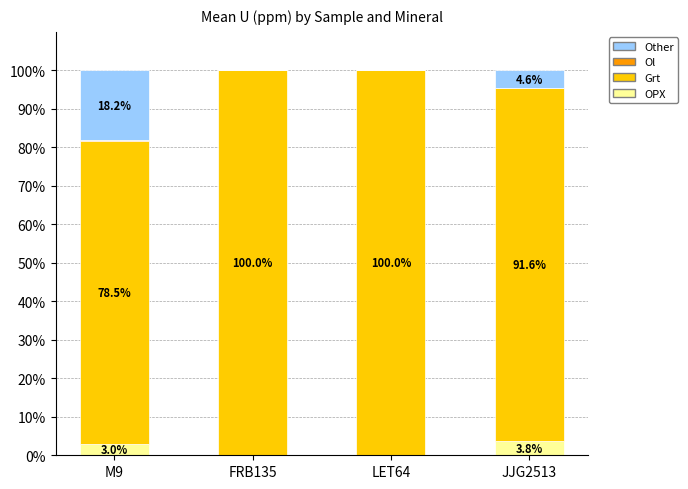

At which label does OPX reach its peak?

JJG2513